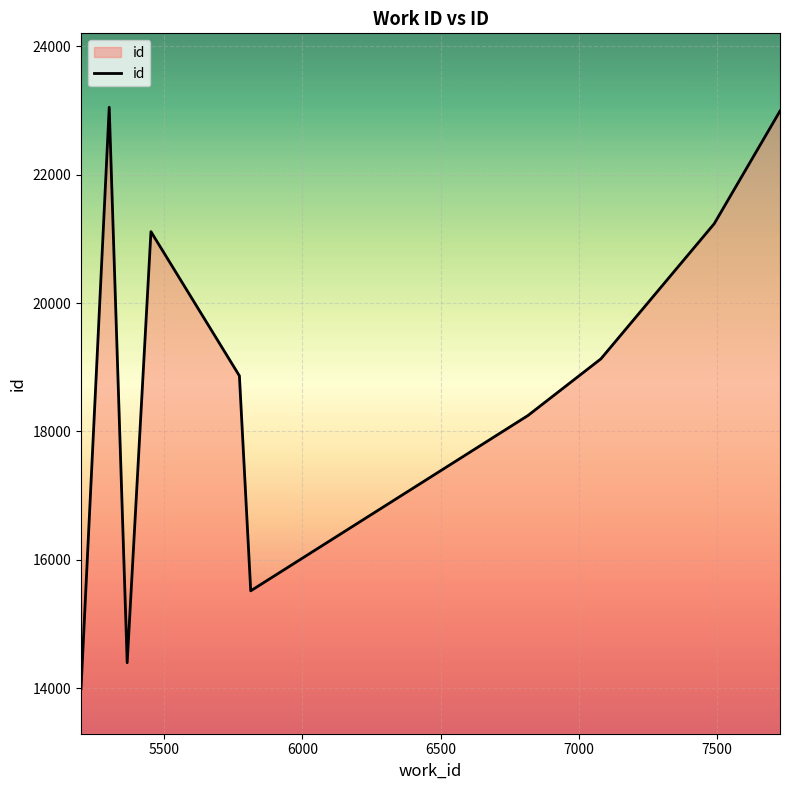

What is the maximum value shown in the chart?

23051